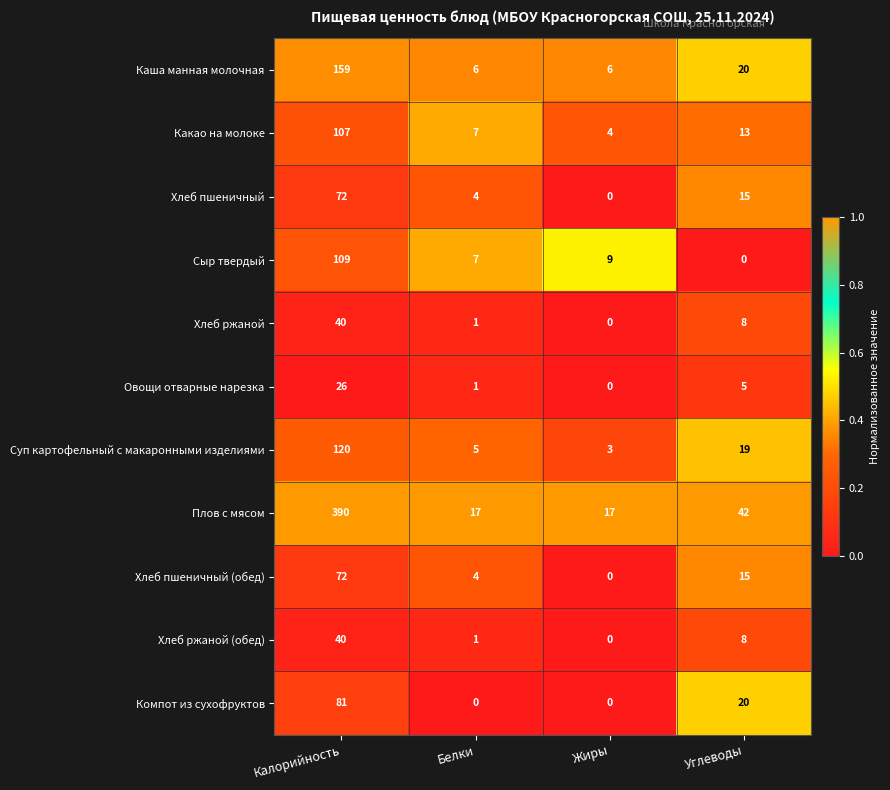

At which label is Каша манная молочная closest to 82?

Углеводы